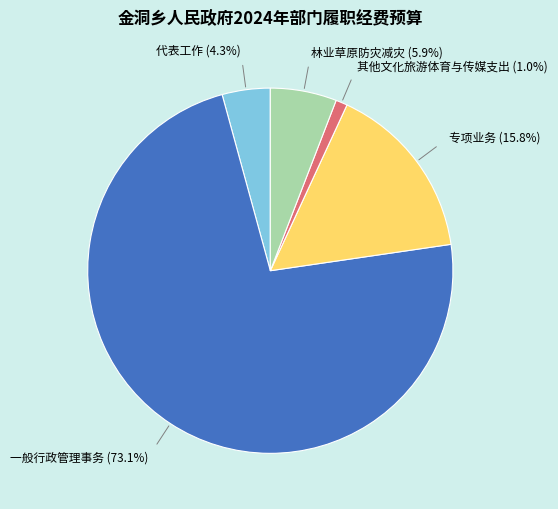

Does any single category account for the majority?

Yes